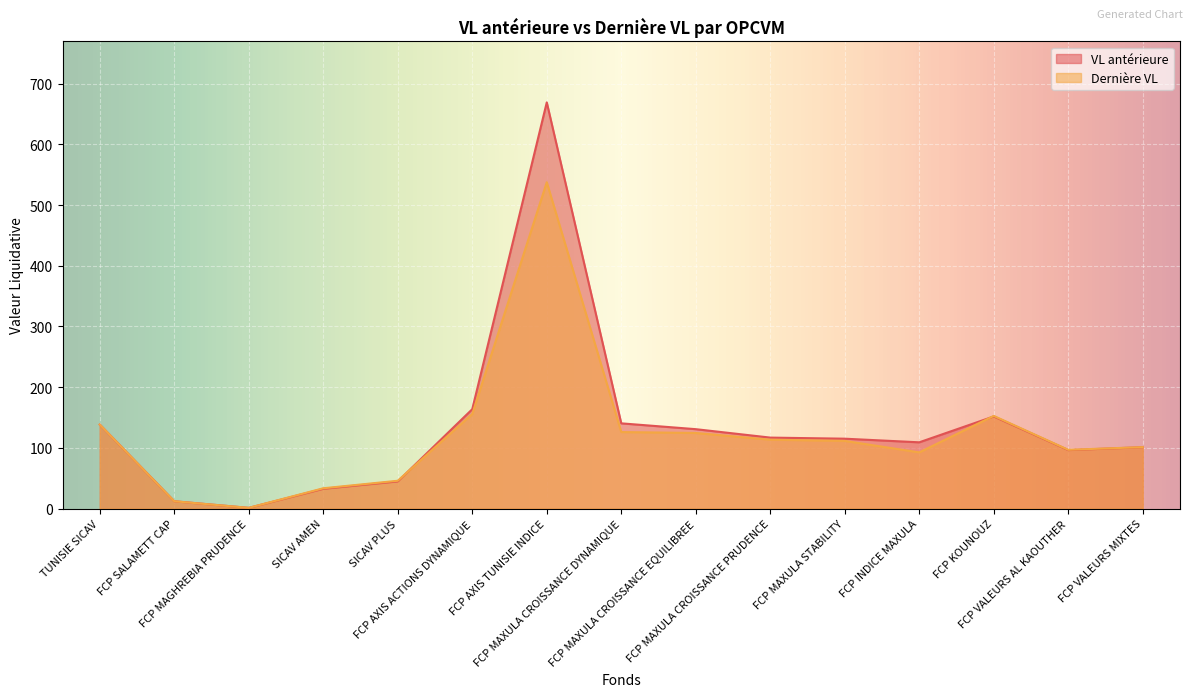

Is it true that VL antérieure equals 32.6 at SICAV AMEN?

True